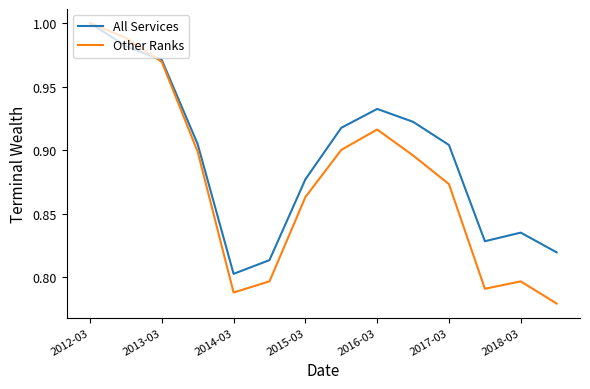

Which series has the widest spread of values?

Other Ranks